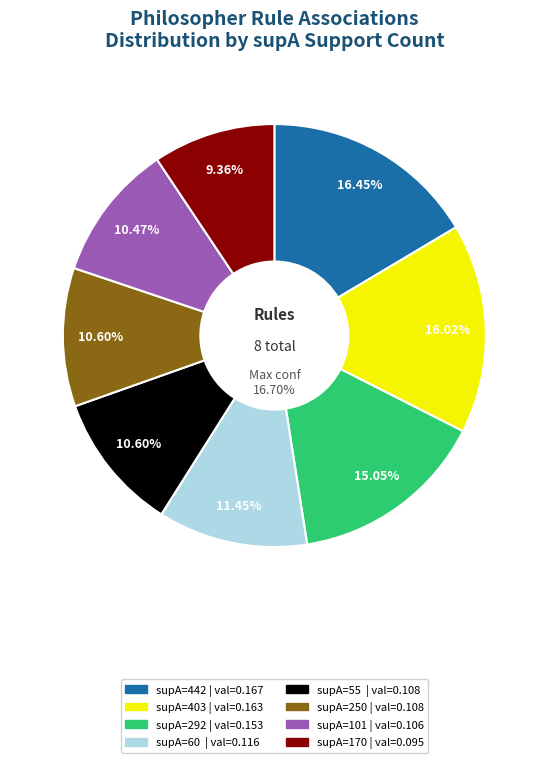

Which category has the biggest portion of the pie?

442